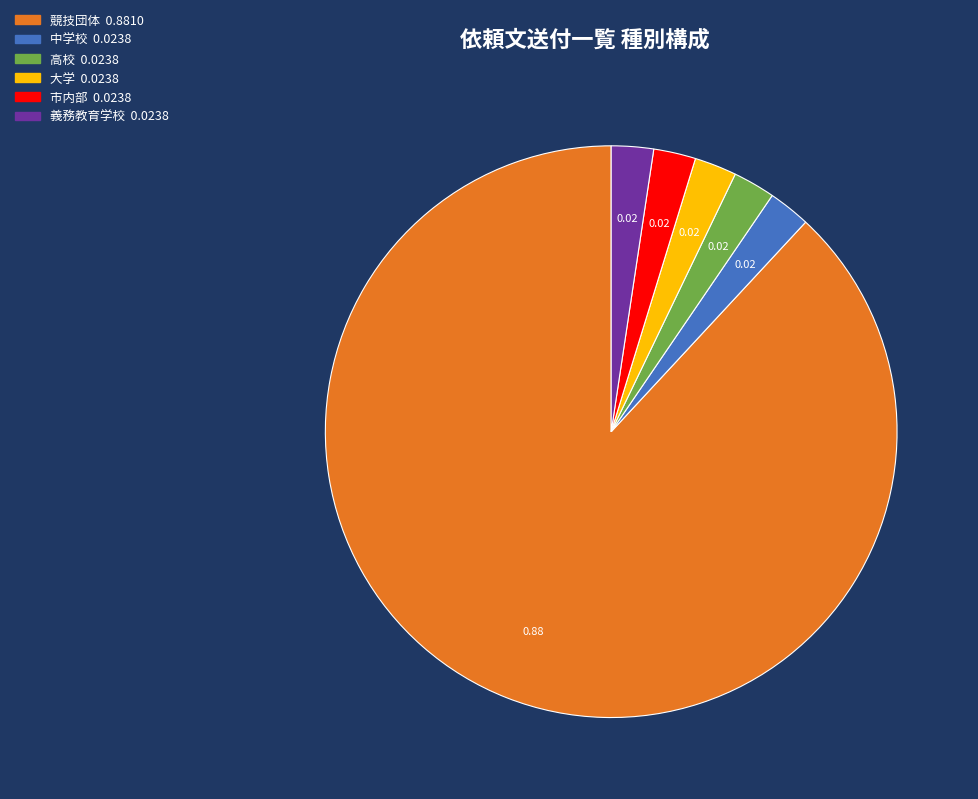

Is it true that 中学校 is 2% of the pie?

True